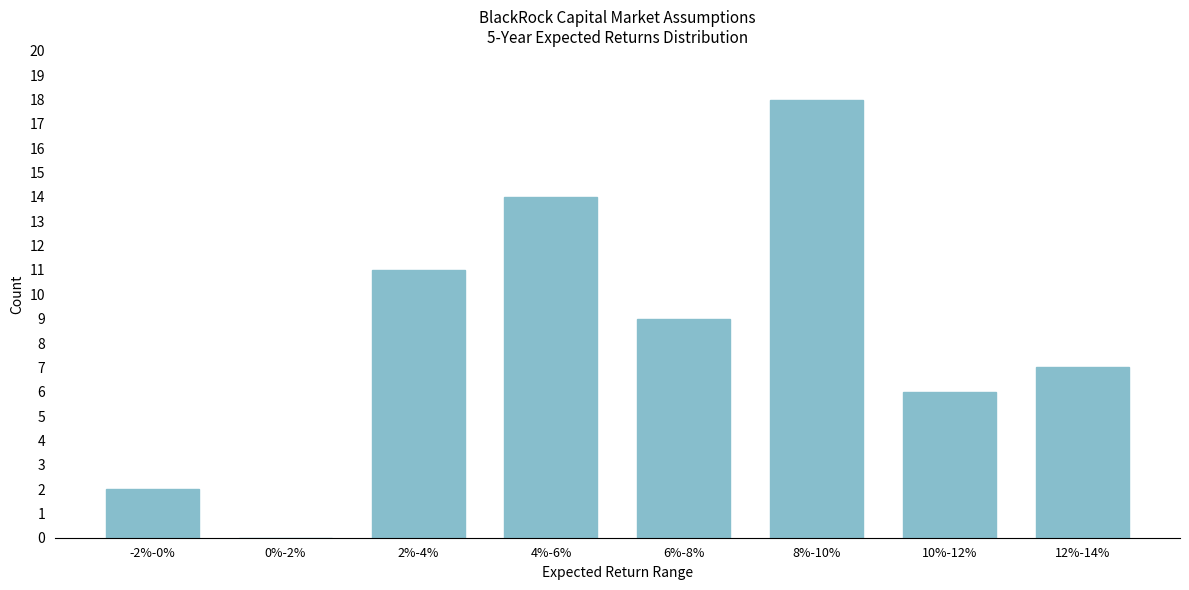

Reading left to right, extract all data points from this chart.

-2%-0%=2	0%-2%=0	2%-4%=11	4%-6%=14	6%-8%=9	8%-10%=18	10%-12%=6	12%-14%=7